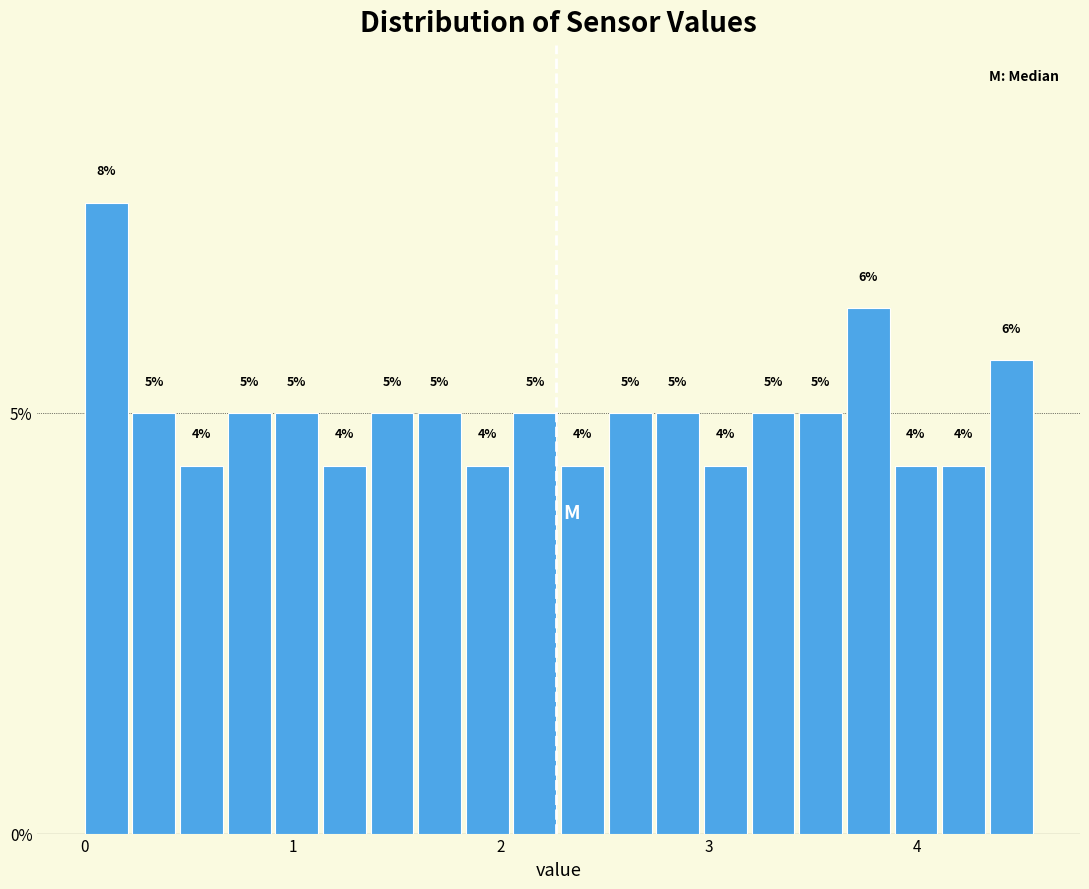

Read against the x-axis, roughly where is the centre of the tallest bar?

0.1